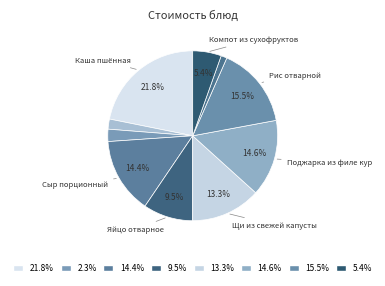

To the nearest percent, what is the difference between the largest and smallest slice percentages?

21%